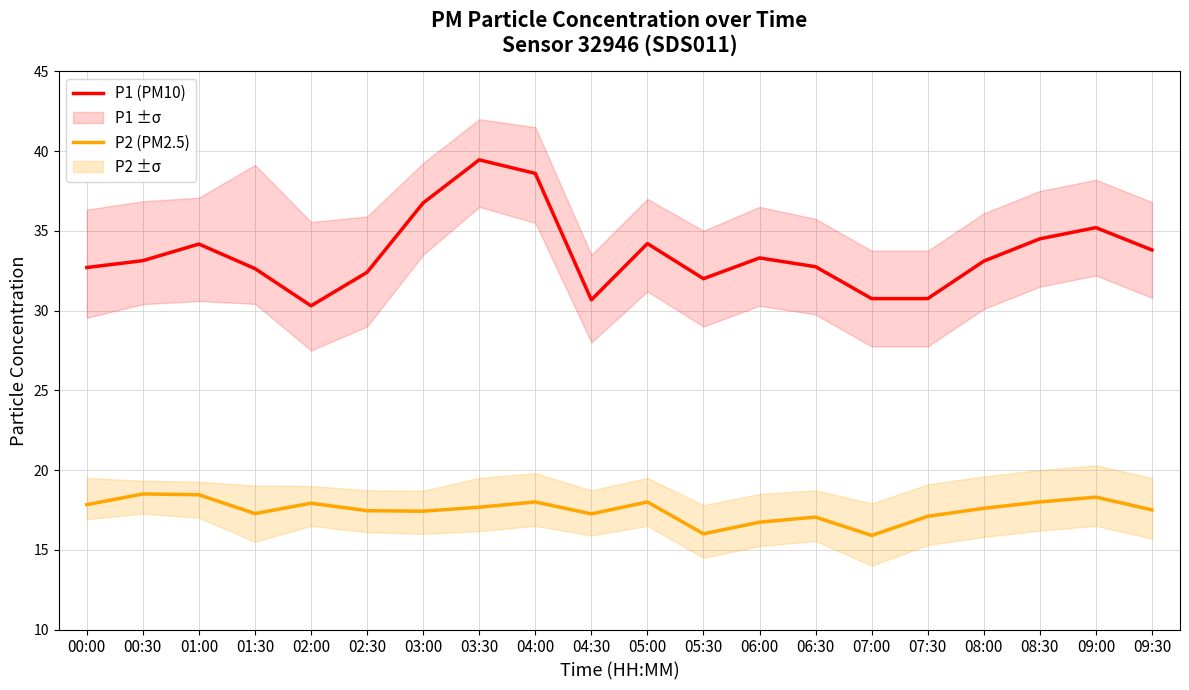

Is it true that P2 (PM2.5) equals 16.0 at 05:30?

True